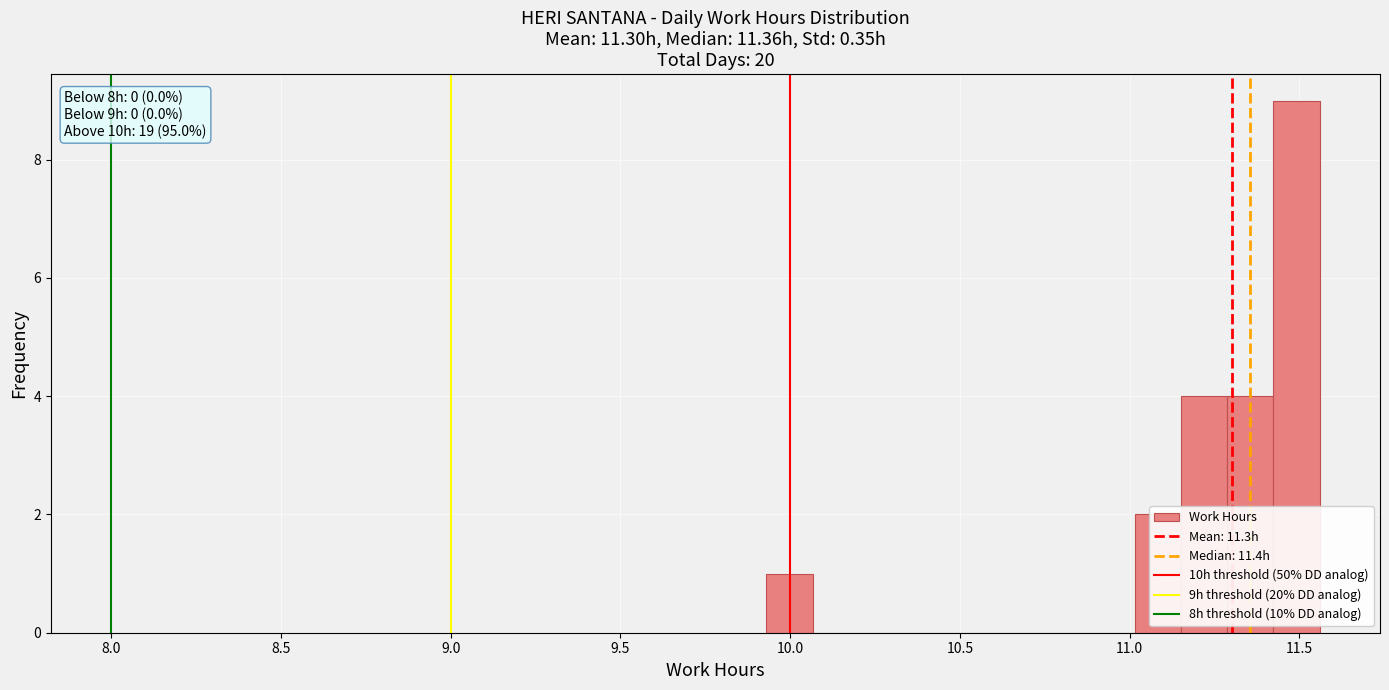

Around what value on the x-axis is the tallest bar? Give the approximate position of its centre, as read against the axis.

11.50